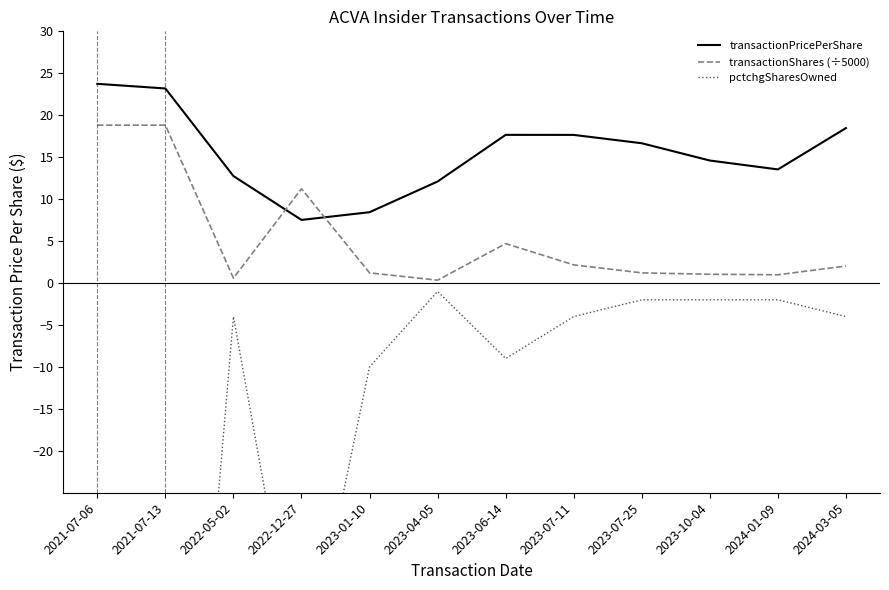

Is it true that pctchgSharesOwned equals -69.6 at 2021-07-13?

False